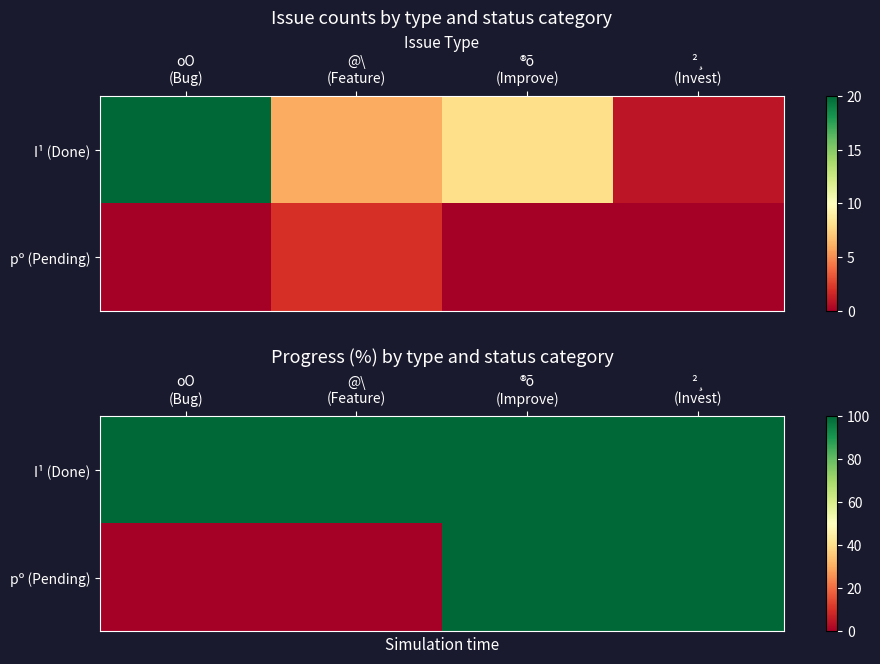

How many categories are shown in the chart?

4